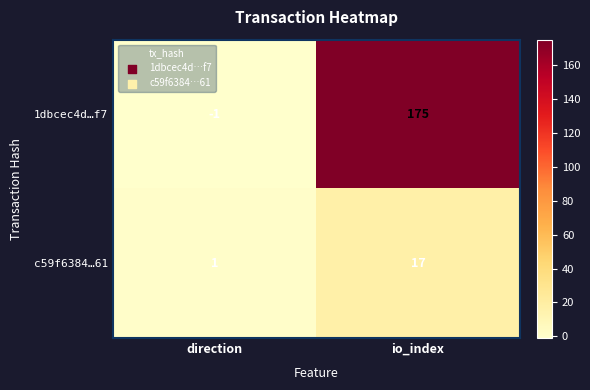

Which series has the widest spread of values?

1dbcec4d…f7